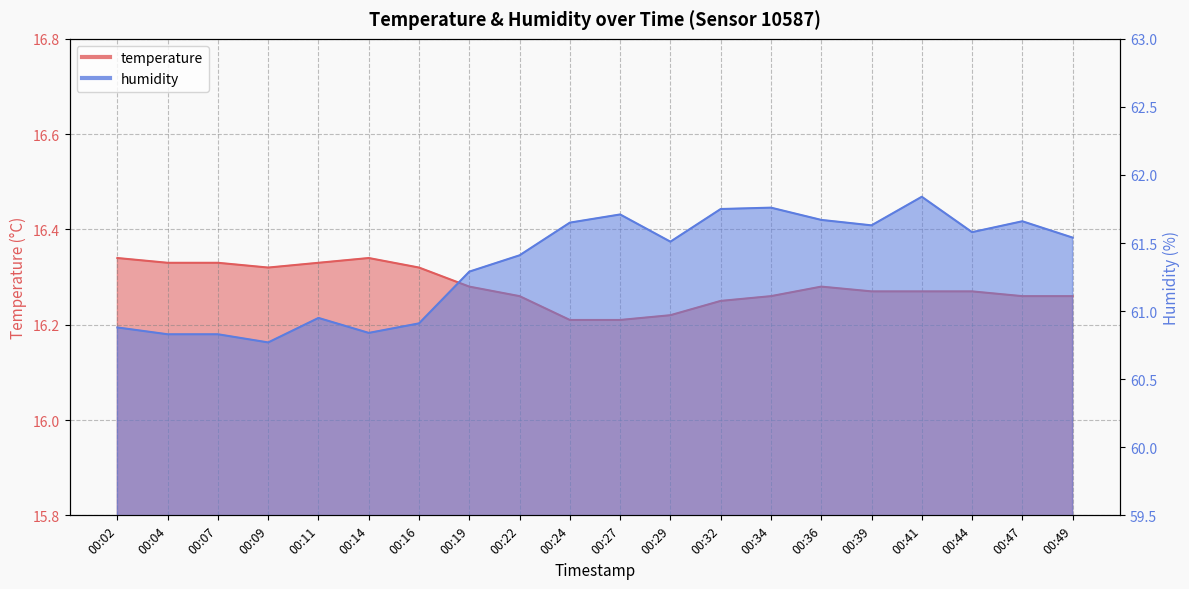

What is the greatest value displayed?

61.8